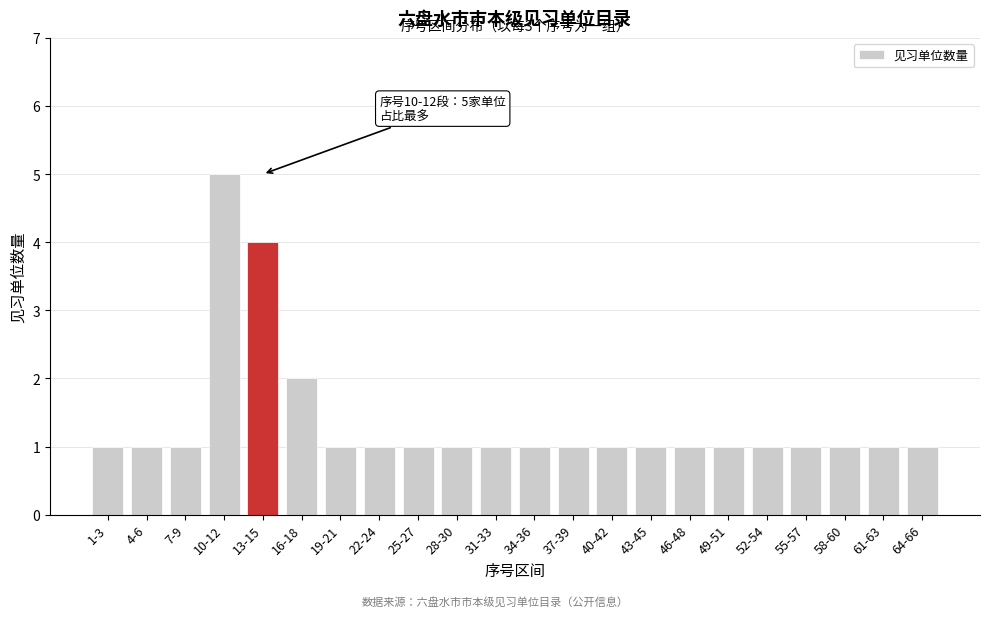

Reading left to right, list all the values displayed in this chart.

1	1	1	5	4	2	1	1	1	1	1	1	1	1	1	1	1	1	1	1	1	1